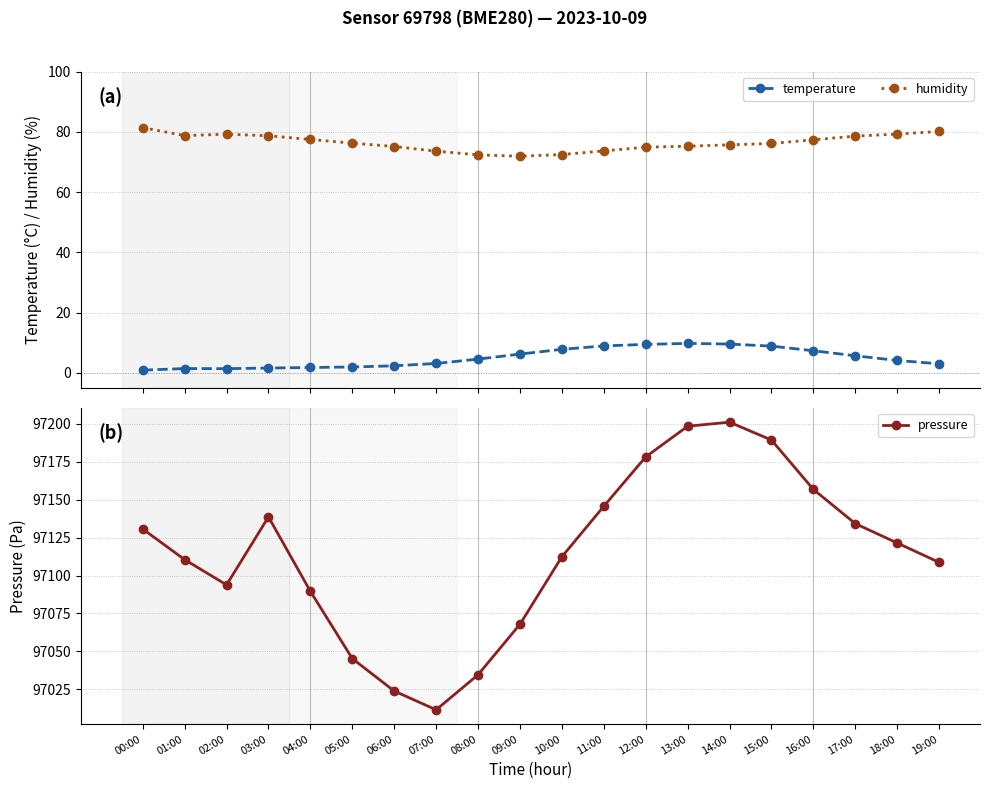

Between 13:00 and 01:00, which is larger?

13:00